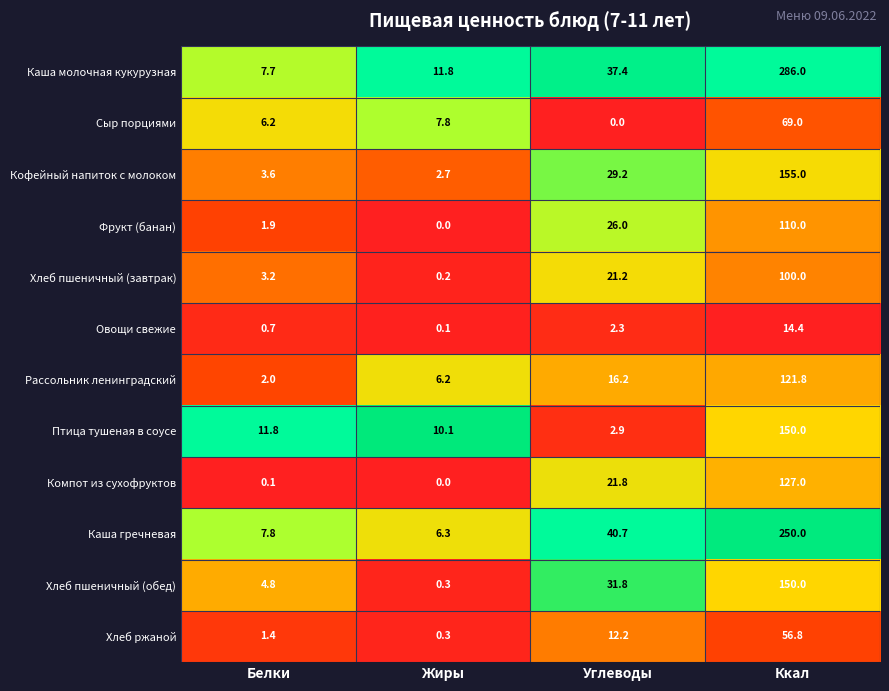

How many values in the Хлеб ржаной series exceed 12?

2